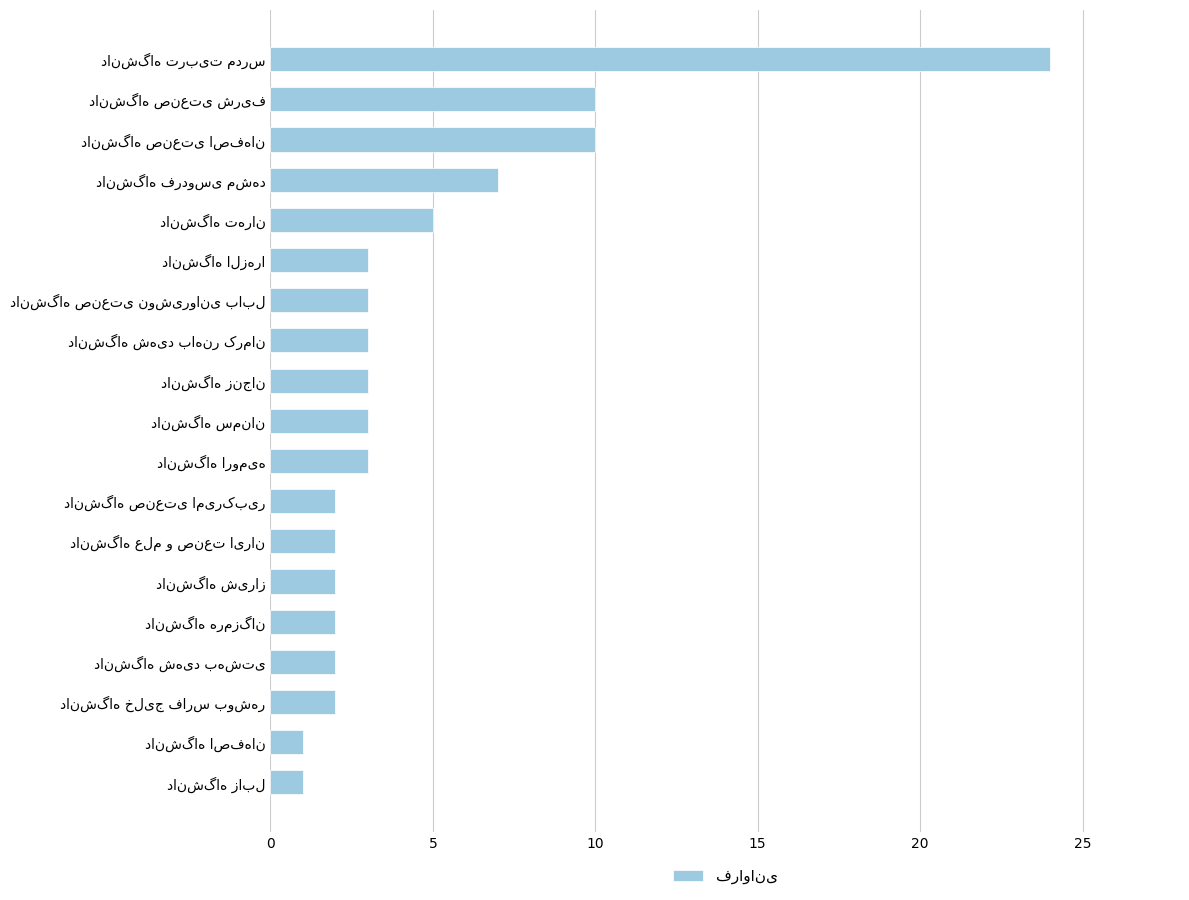

Reading top to bottom, transcribe all the data shown in this chart.

24	10	10	7	5	3	3	3	3	3	3	2	2	2	2	2	2	1	1